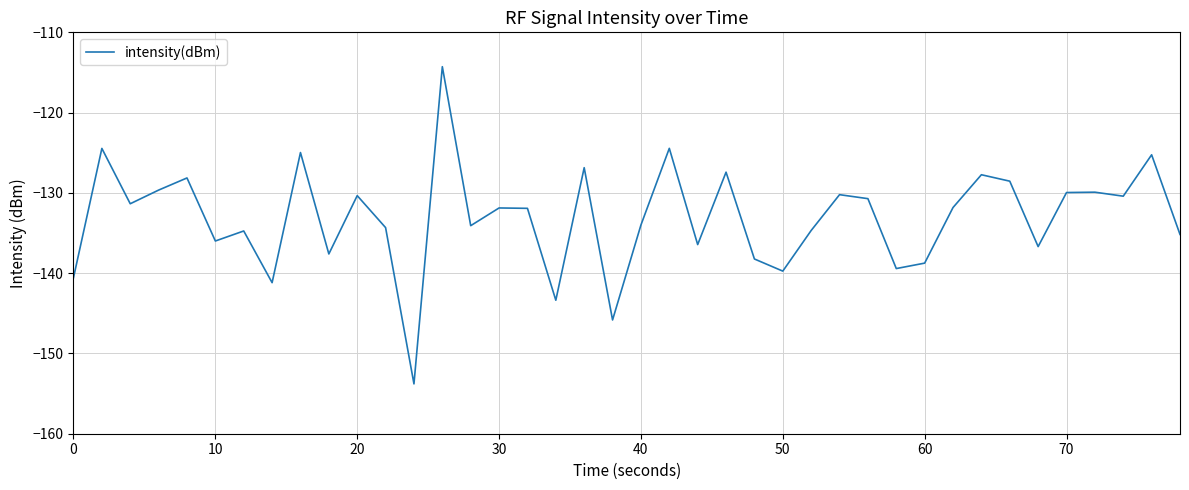

What is the greatest value displayed?

-114.3